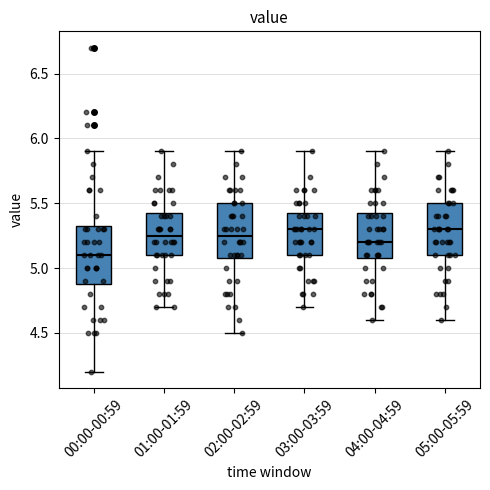

Reading left to right, read every box against the y-axis: the position of its median line, the range the box covers, and the ends of its whiskers. The values are not printed on the chart, so give them approximately, as read against the axis.

00:00-00:59: median 5.10, box 4.90 to 5.35, whiskers 4.20 to 5.90
01:00-01:59: median 5.25, box 5.10 to 5.45, whiskers 4.70 to 5.90
02:00-02:59: median 5.25, box 5.10 to 5.50, whiskers 4.50 to 5.90
03:00-03:59: median 5.30, box 5.10 to 5.45, whiskers 4.70 to 5.90
04:00-04:59: median 5.20, box 5.10 to 5.45, whiskers 4.60 to 5.90
05:00-05:59: median 5.30, box 5.10 to 5.50, whiskers 4.60 to 5.90